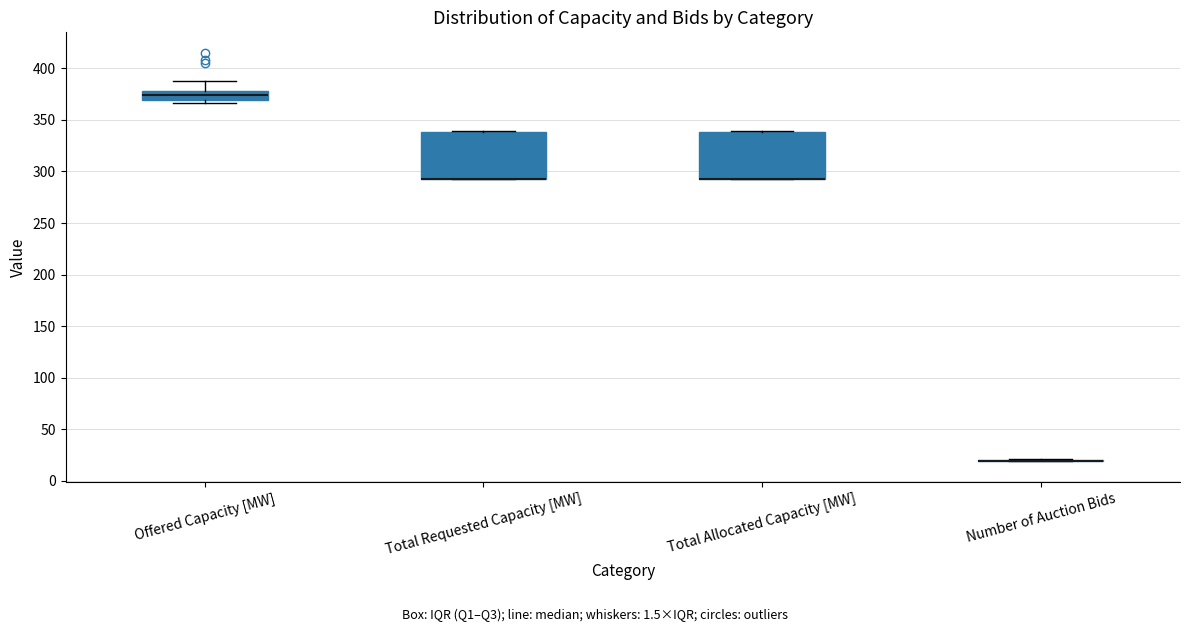

Reading left to right, transcribe this box plot: for each box, give where its median line is, the range the box spans, and where its two whiskers end, as read against the y-axis. The values are not printed on the chart, so give them approximately, as read against the axis.

Offered Capacity [MW]: median 375, box 370 to 380, whiskers 365 to 390
Total Requested Capacity [MW]: median 295 (drawn on the box's lower edge), box 295 to 340, whiskers 295 to 340
Total Allocated Capacity [MW]: median 295 (drawn on the box's lower edge), box 295 to 340, whiskers 295 to 340
Number of Auction Bids: box collapsed to a line at 20, whiskers 20 to 20